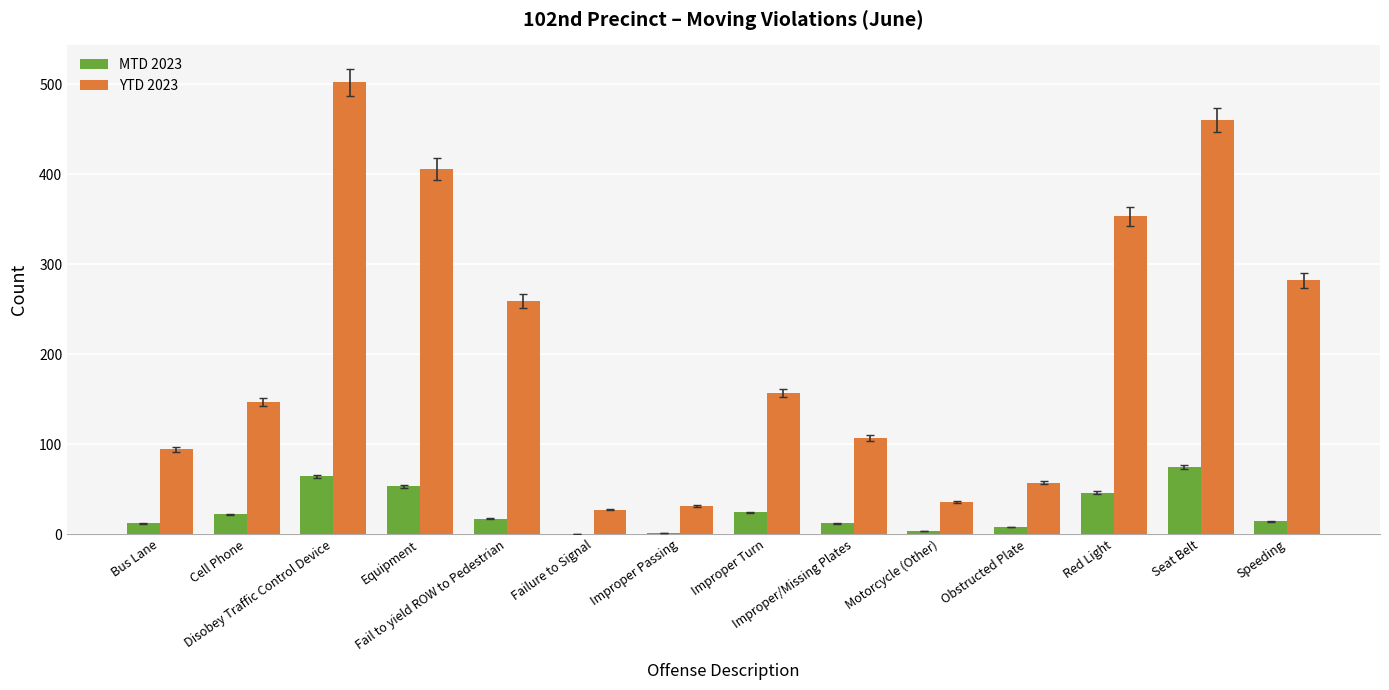

What is the sum of all YTD 2023 values?

2918